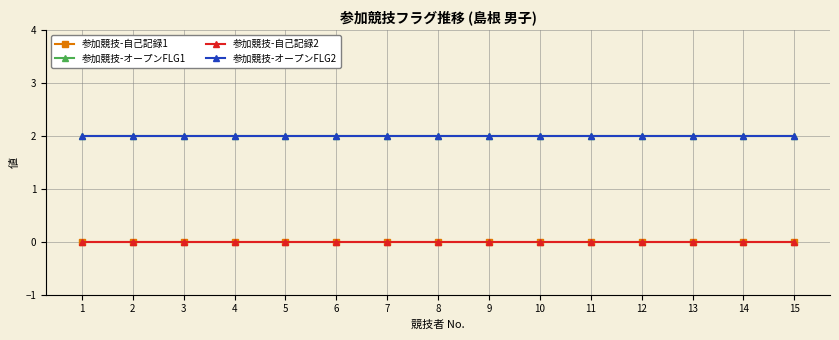

Where is 参加競技-オープンFLG2 nearest to the value 2?

1